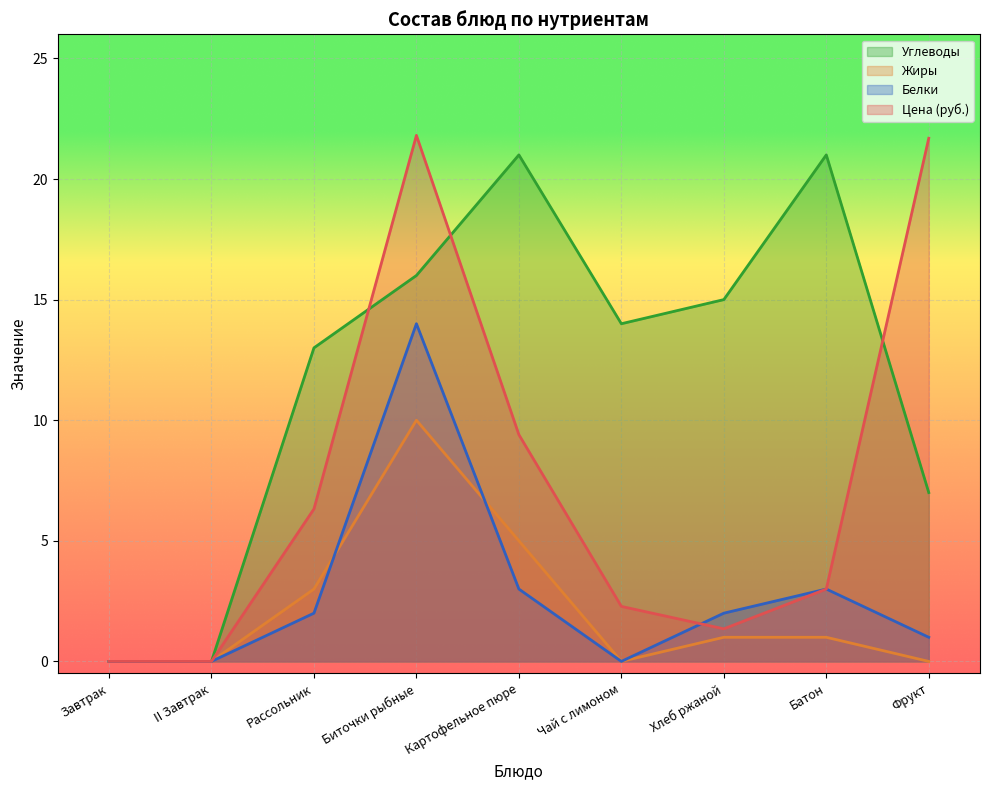

Where is Жиры nearest to the value 5?

Картофельное пюре